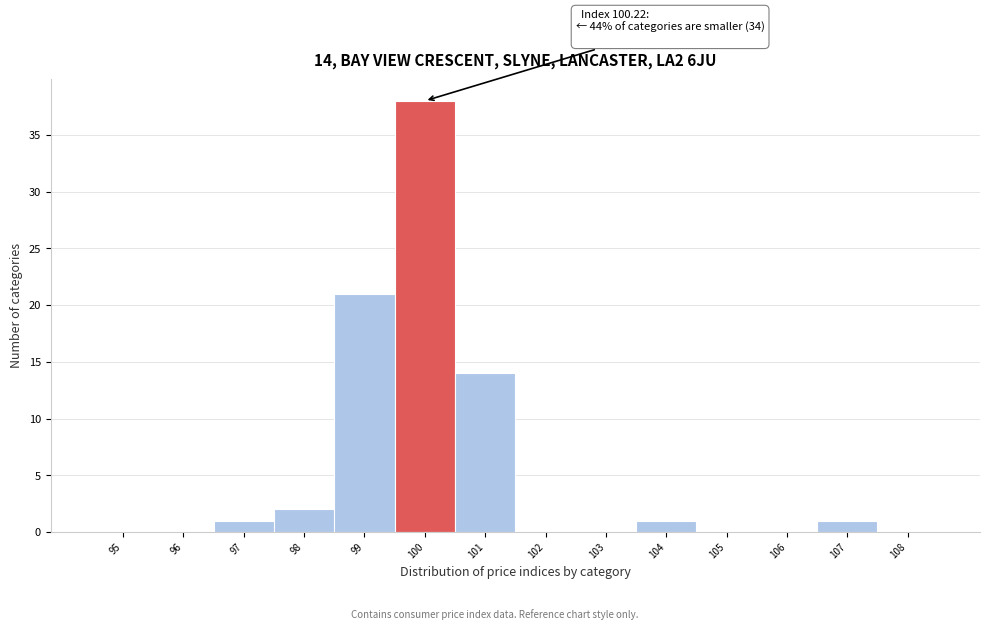

Reading right to left, extract all data points from this chart.

108=0	107=1	106=0	105=0	104=1	103=0	102=0	101=14	100=38	99=21	98=2	97=1	96=0	95=0